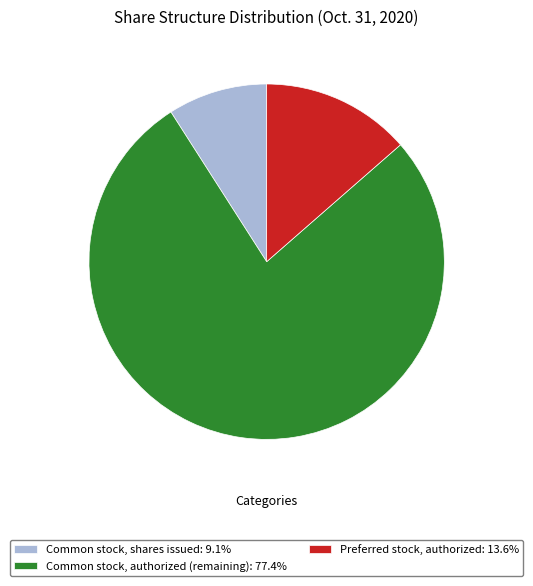

Do Preferred stock, authorized: 13.6% and Common stock, shares issued: 9.1% together represent more than half of the pie?

No